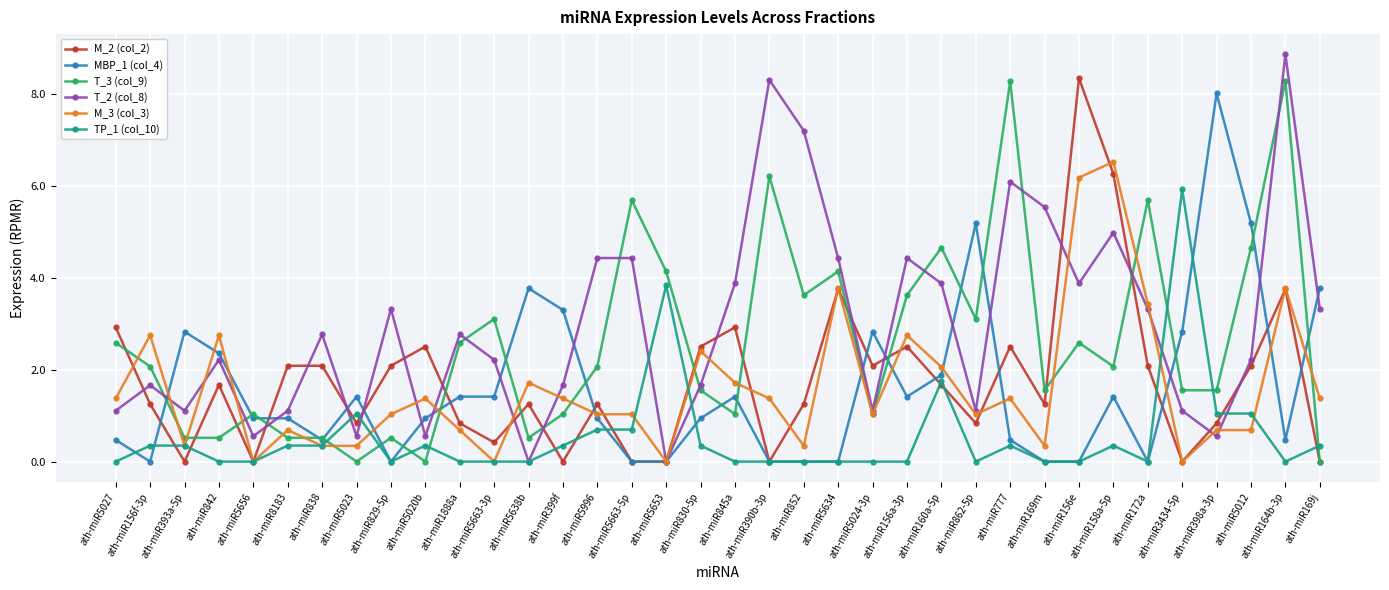

True or false: M_3 (col_3) has more than 0 points higher than both neighbors.

True